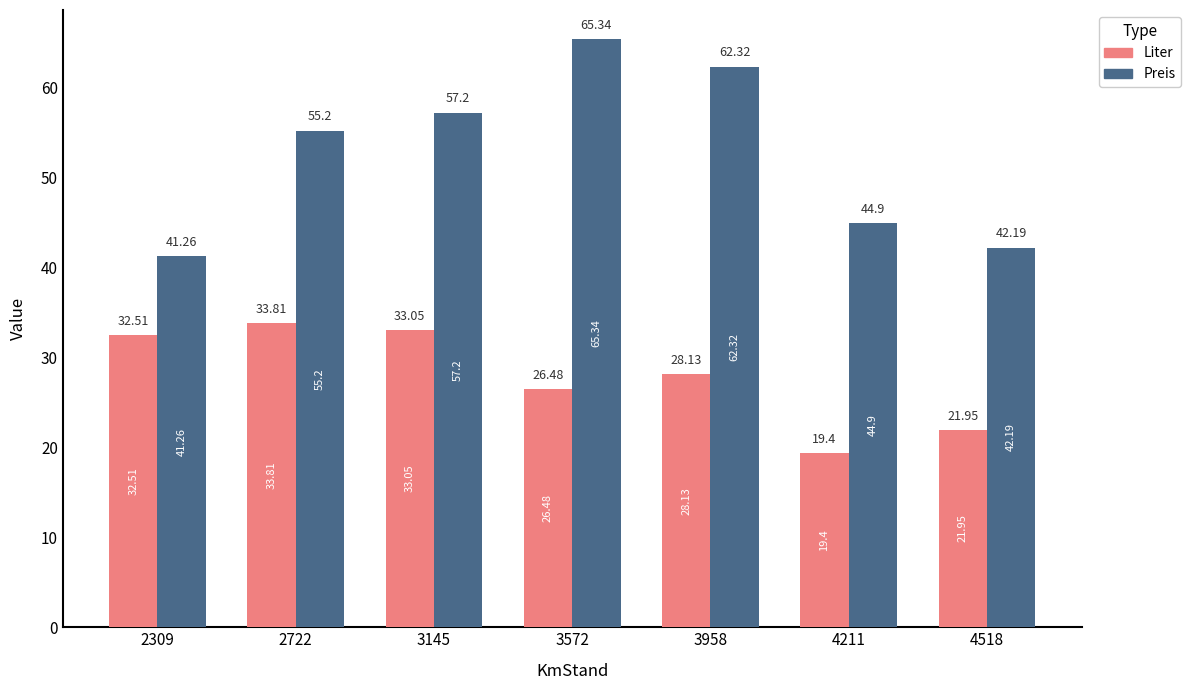

At which label does Liter reach its peak?

2722